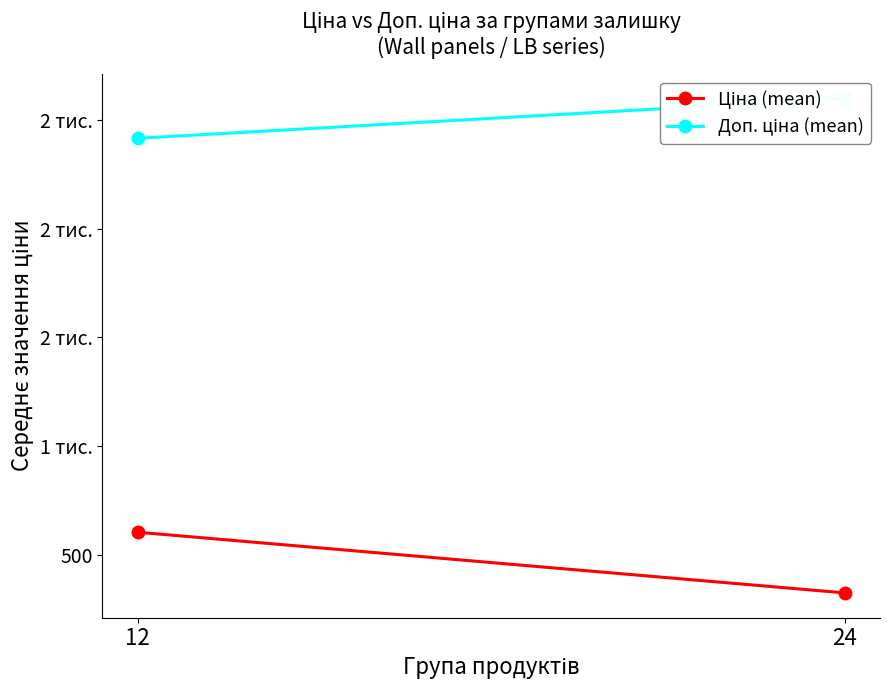

Read the Ціна (mean) value at 12.

603.7